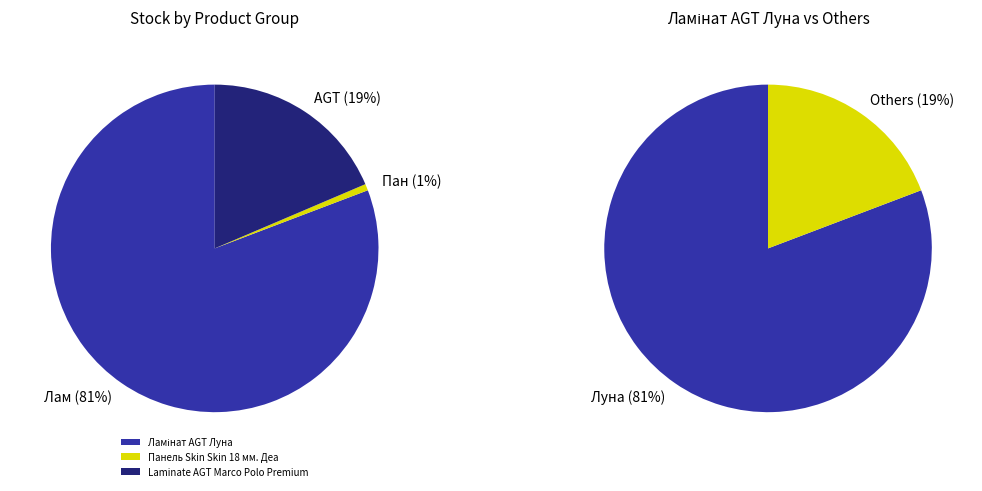

Between AGT Marco Polo 276092103 and Ламінат AGT Луна 284032203, which is larger?

Ламінат AGT Луна 284032203